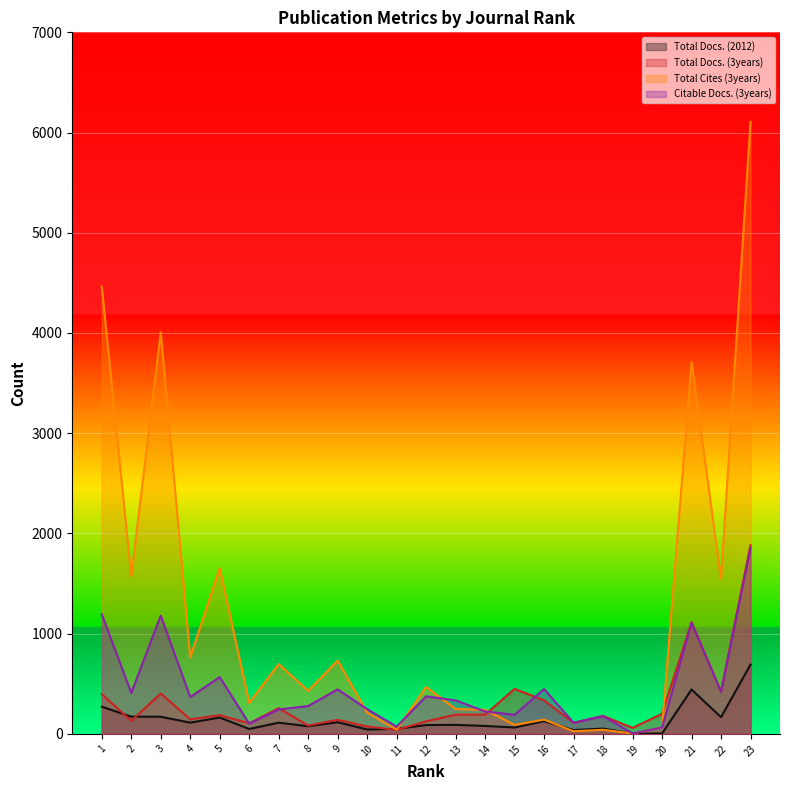

At how many categories does at least one series exceed 642?

10